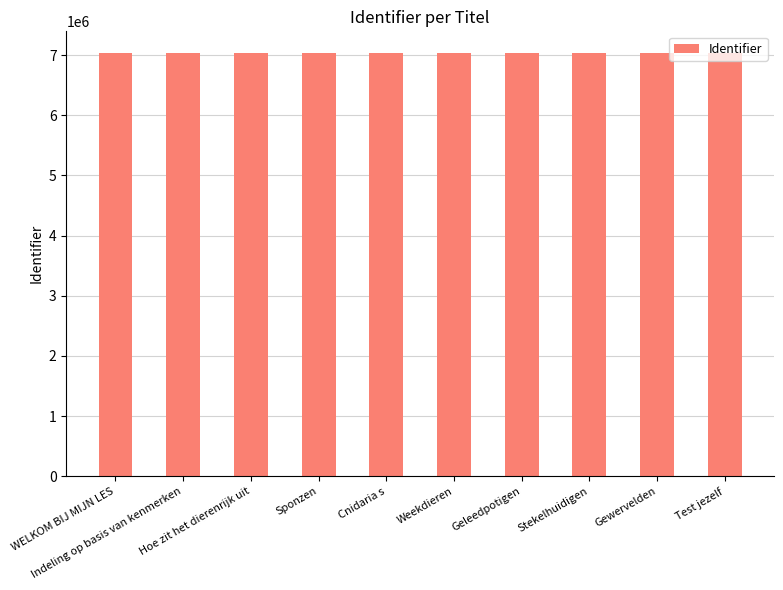

How many series are shown in this chart?

1